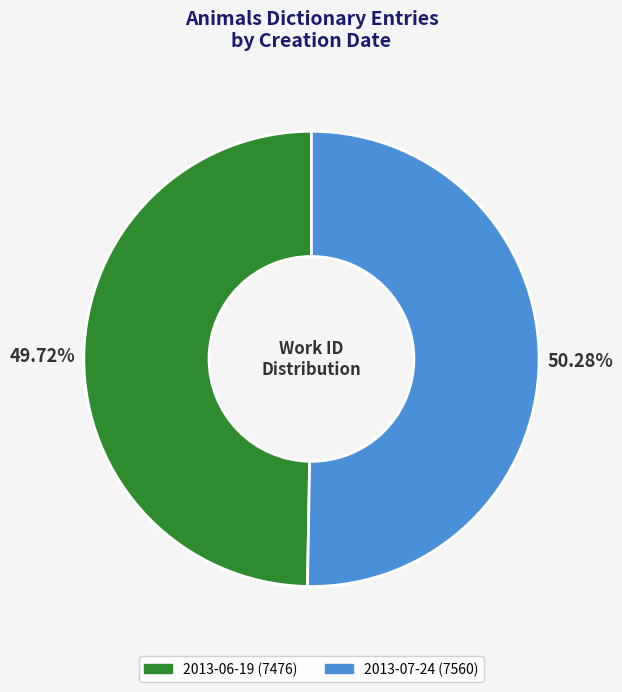

Does any single category account for the majority?

Yes